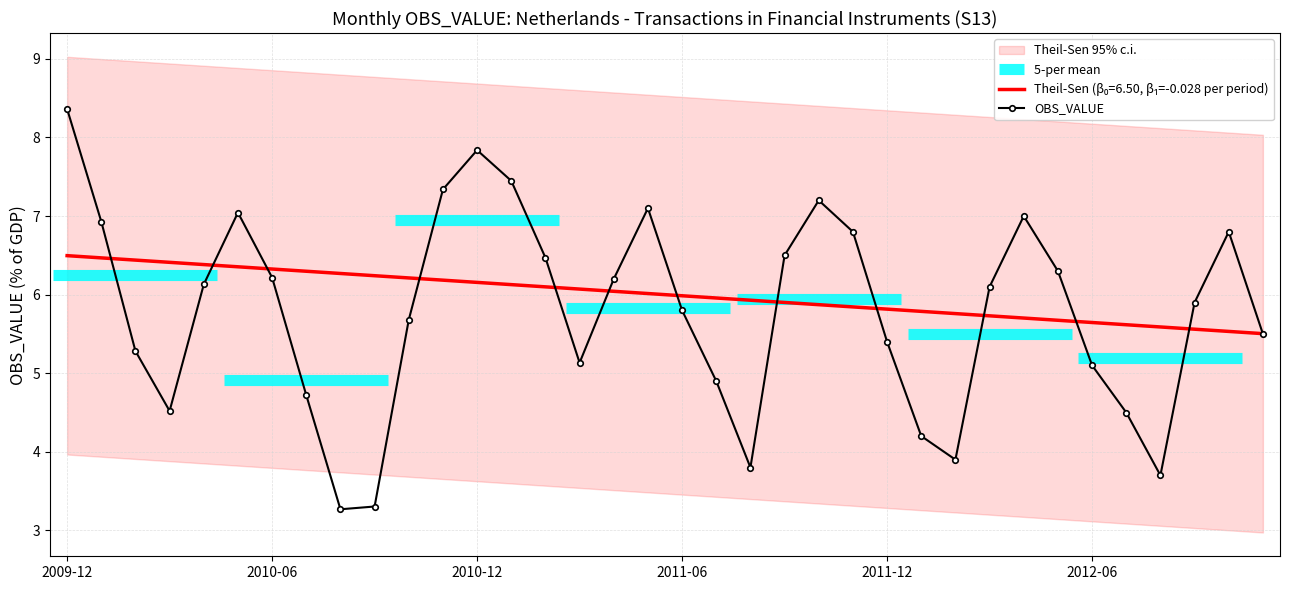

What is the minimum value shown in the chart?

3.3